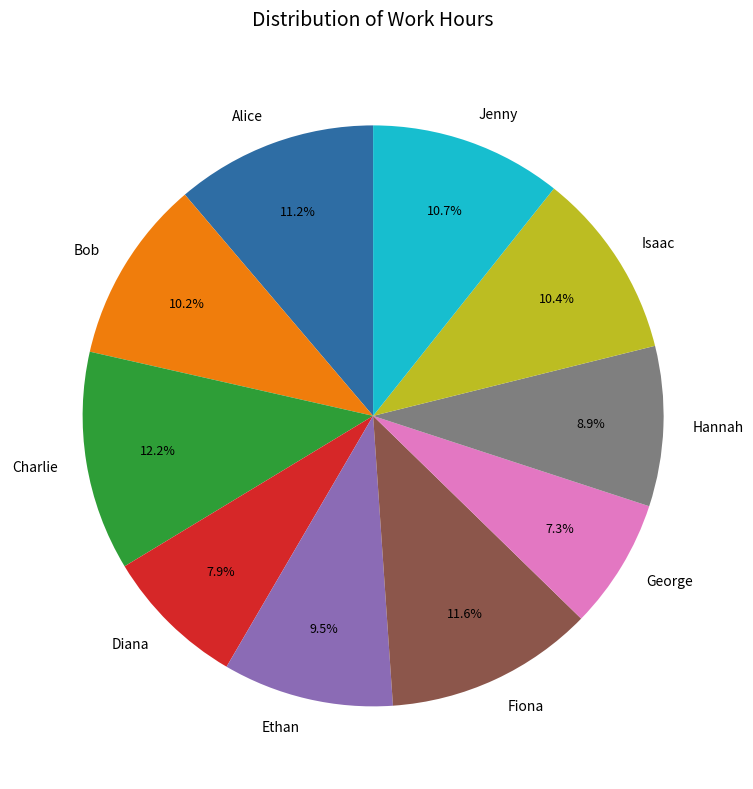

To the nearest percent, what portion does Isaac represent?

10%